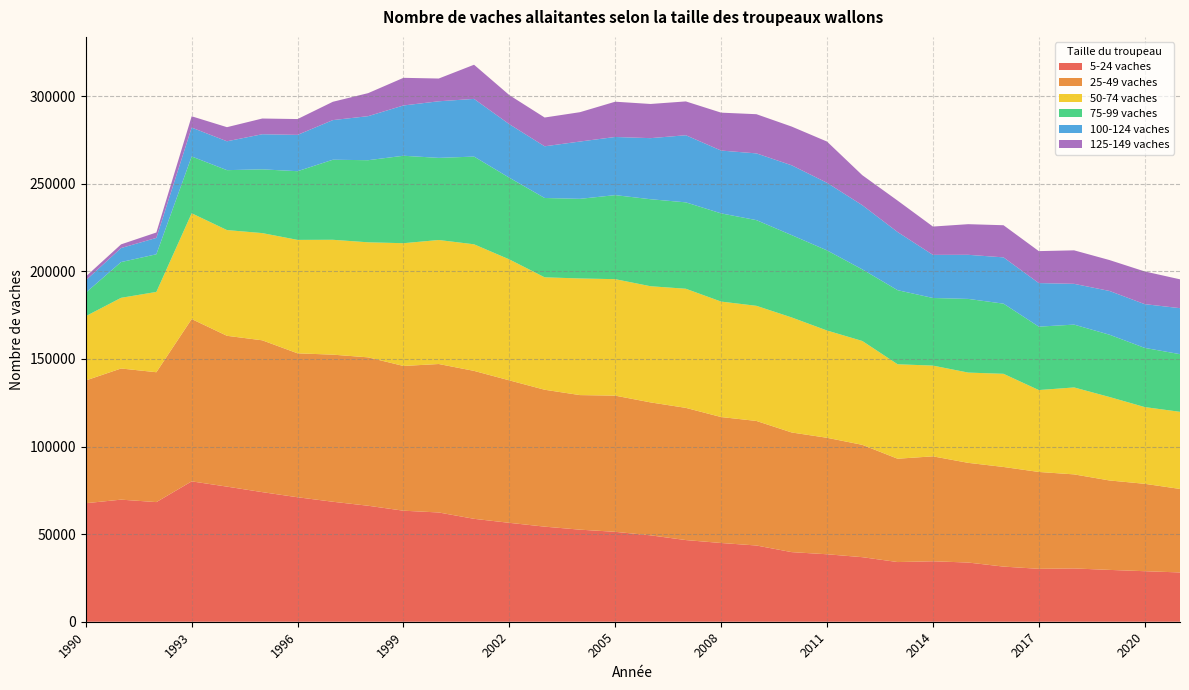

Reading left to right, list all the values displayed in this chart.

5-24 vaches: 1990=67649	1991=69681	1992=68279	1993=80112	1994=77114	1995=73970	1996=71045	1997=68480	1998=66197	1999=63369	2000=62361	2001=58736	2002=56447	2003=54273	2004=52550	2005=51316	2006=49315	2007=46609	2008=44940	2009=43511	2010=39724	2011=38508	2012=36845	2013=34057	2014=34509	2015=33783	2016=31468	2017=30203	2018=30418	2019=29585	2020=28838	2021=28132
25-49 vaches: 1990=70053	1991=74860	1992=74126	1993=92648	1994=86080	1995=86654	1996=82149	1997=83958	1998=84697	1999=82614	2000=84733	2001=84431	2002=81318	2003=78138	2004=76807	2005=77726	2006=75874	2007=75452	2008=71889	2009=71086	2010=68291	2011=66481	2012=64119	2013=58981	2014=59892	2015=56897	2016=56867	2017=55282	2018=53683	2019=51049	2020=49887	2021=47654
50-74 vaches: 1990=36701	1991=40328	1992=45831	1993=60377	1994=60346	1995=61189	1996=64740	1997=65561	1998=65662	1999=70061	2000=70779	2001=72249	2002=69030	2003=64167	2004=66562	2005=66476	2006=66297	2007=67991	2008=65892	2009=65710	2010=65642	2011=61226	2012=59274	2013=53907	2014=51786	2015=51519	2016=53165	2017=46742	2018=49619	2019=47643	2020=43792	2021=44020
75-99 vaches: 1990=13410	1991=20408	1992=21492	1993=32414	1994=34198	1995=36392	1996=39206	1997=45687	1998=46864	1999=49915	2000=46871	2001=50066	2002=46630	2003=45279	2004=45451	2005=47966	2006=49660	2007=49307	2008=50347	2009=48915	2010=46989	2011=45733	2012=40869	2013=42285	2014=38600	2015=42052	2016=40046	2017=36201	2018=35859	2019=35555	2020=33778	2021=32905
100-124 vaches: 1990=7047	1991=8009	1992=9343	1993=16482	1994=16480	1995=20035	1996=20732	1997=22619	1998=25139	1999=28697	2000=32305	2001=32925	2002=30545	2003=29496	2004=32707	2005=33190	2006=34862	2007=38310	2008=35852	2009=38084	2010=39857	2011=38576	2012=36630	2013=33186	2014=24600	2015=25173	2016=26418	2017=24860	2018=23278	2019=24973	2020=24972	2021=26258
125-149 vaches: 1990=2154	1991=2100	1992=3086	1993=6454	1994=8050	1995=8966	1996=9032	1997=10458	1998=13138	1999=15777	2000=12987	2001=19497	2002=16590	2003=16426	2004=16743	2005=20133	2006=19500	2007=19303	2008=21637	2009=22366	2010=22099	2011=23526	2012=17121	2013=17936	2014=16161	2015=17481	2016=18340	2017=18241	2018=19114	2019=17636	2020=18661	2021=16467